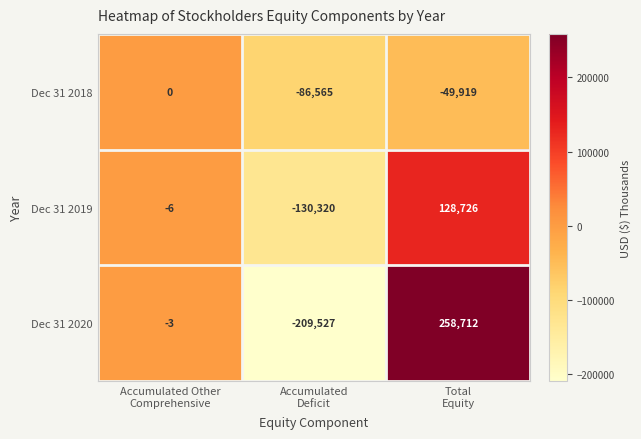

Count the number of data series in this chart.

3